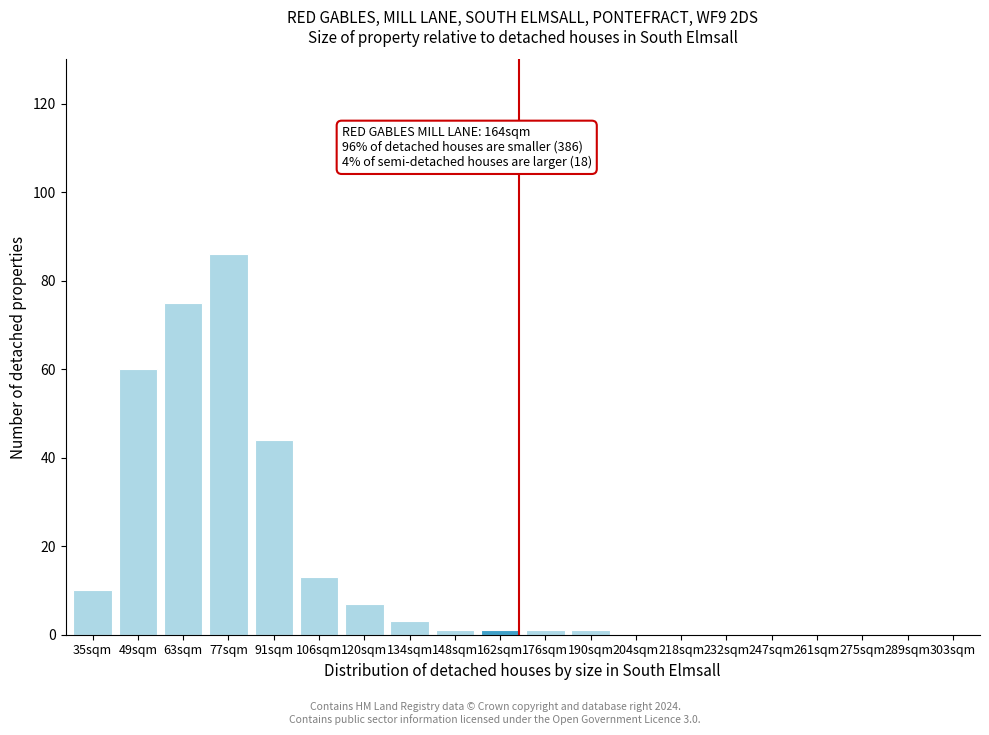

Reading left to right, transcribe all the data shown in this chart.

35sqm=10	49sqm=60	63sqm=75	77sqm=86	91sqm=44	106sqm=13	120sqm=7	134sqm=3	148sqm=1	162sqm=1	176sqm=1	190sqm=1	204sqm=0	218sqm=0	232sqm=0	247sqm=0	261sqm=0	275sqm=0	289sqm=0	303sqm=0